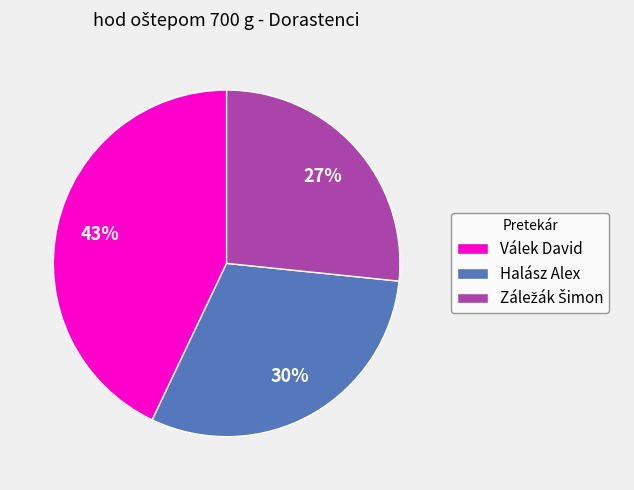

Which category has the biggest portion of the pie?

Válek David